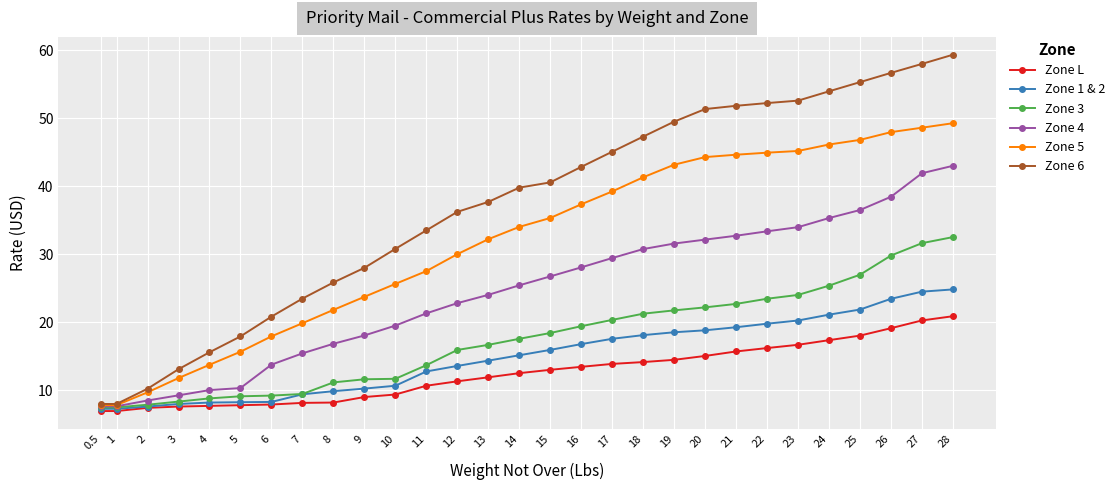

What is the spread (max minus min) of values at 28?

38.4